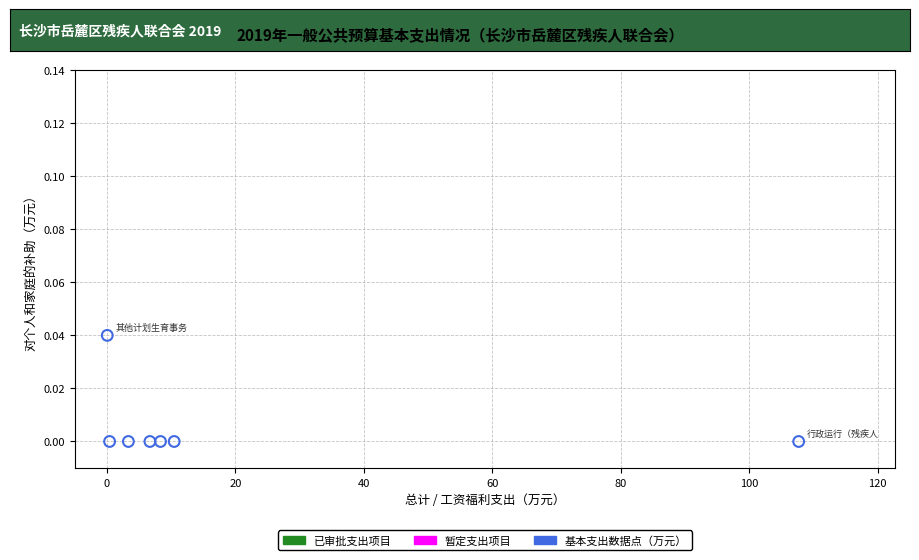

What is the average X value?

19.6